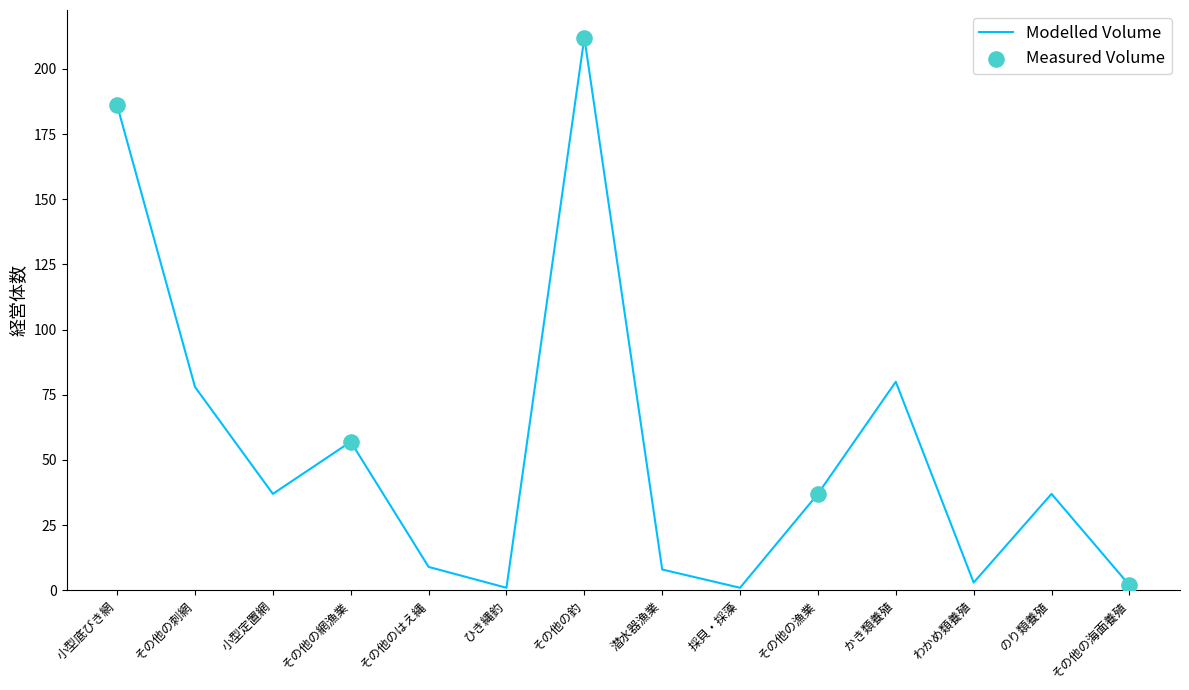

What is the ratio of the value at その他の刺網 to the value at その他の網漁業?

1.4